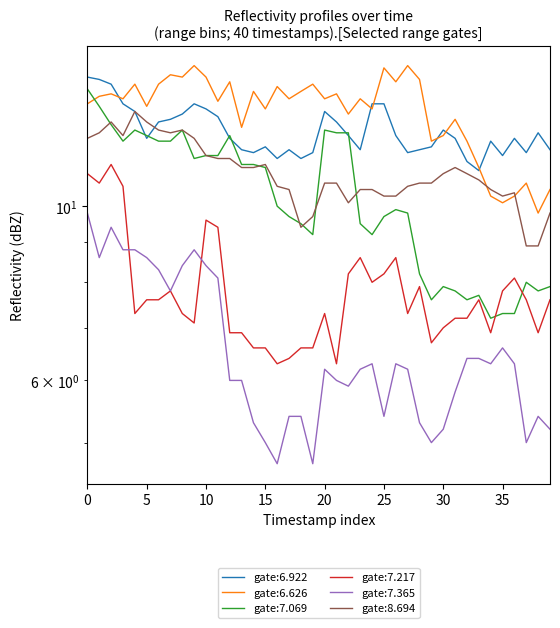

Which series has the largest total across all categories?

6.626